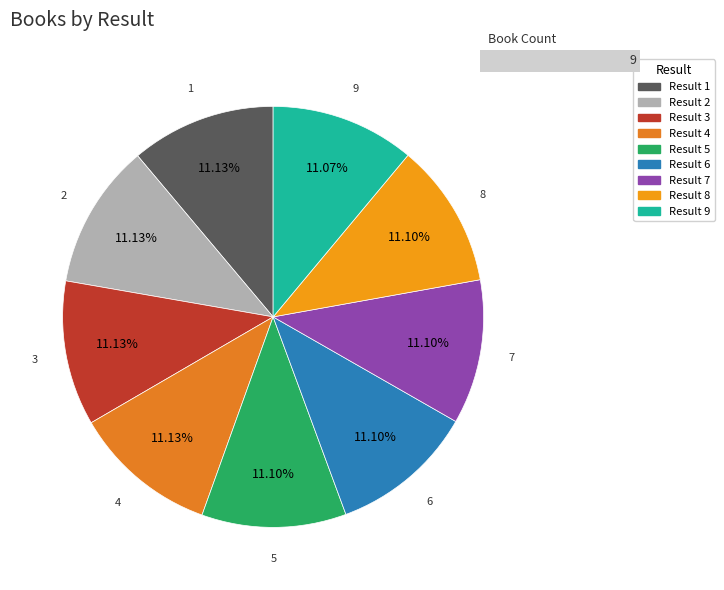

Rank the categories by value from highest to lowest.

2, 3, 1, 4, 6, 8, 7, 5, 9